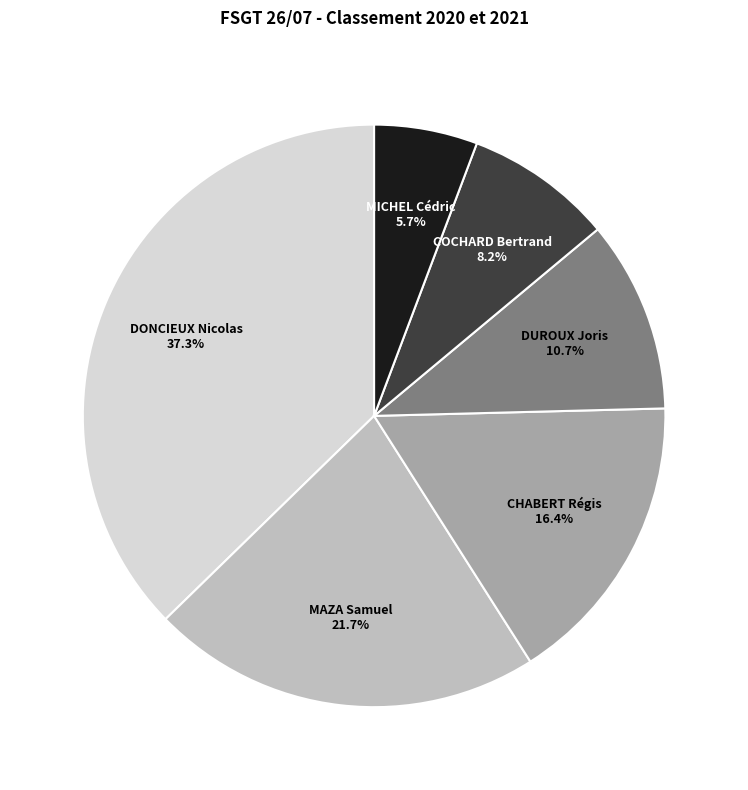

How many slices are in this pie chart?

6